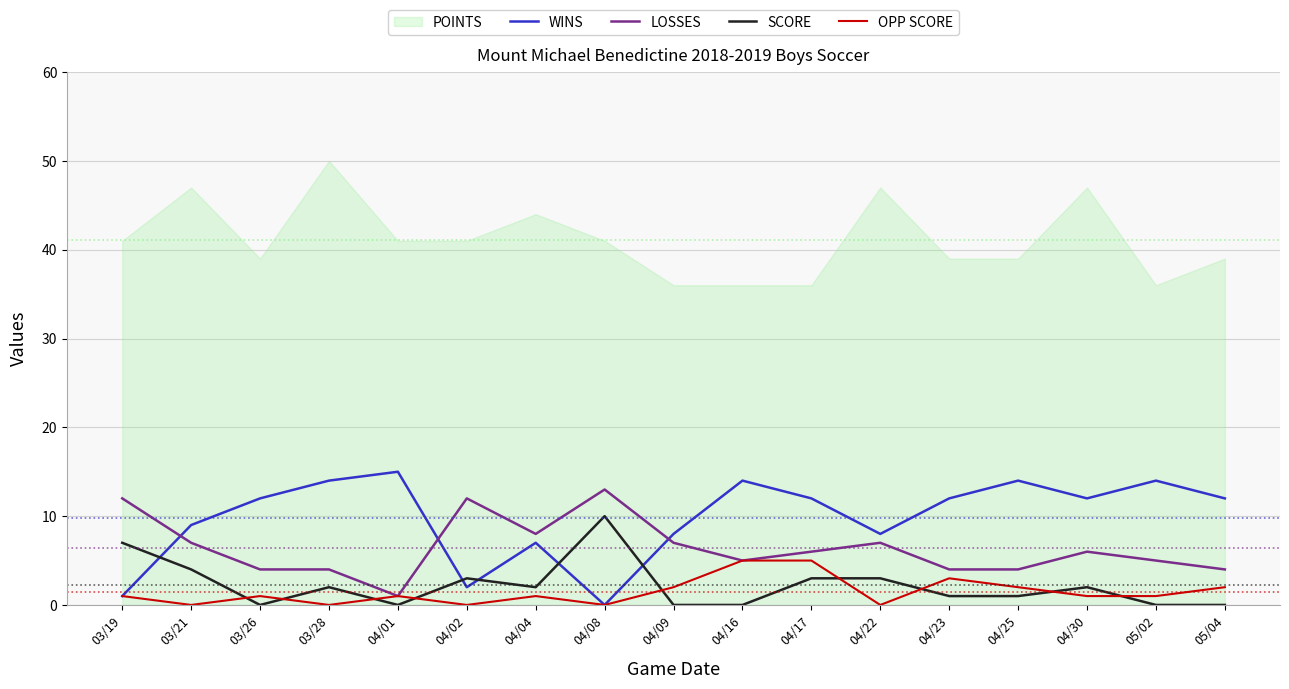

The value of SCORE at 03/26 is 0. True or false?

True